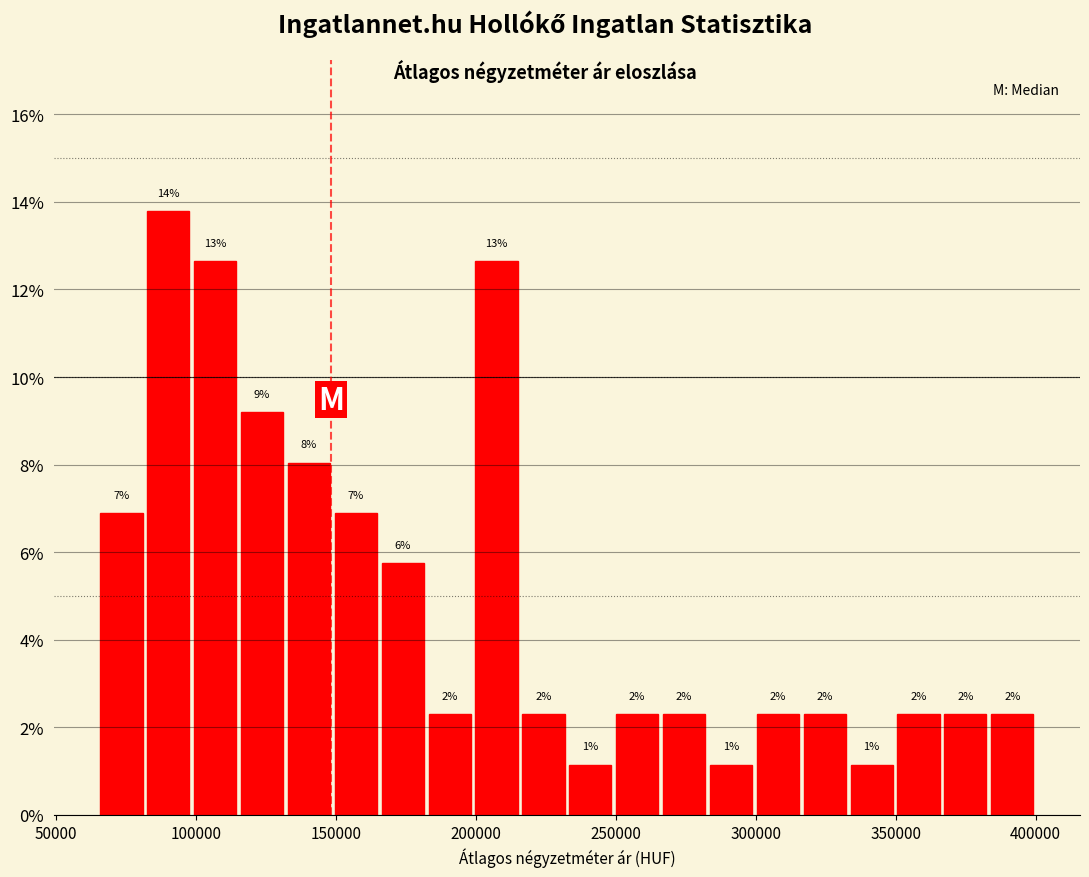

Read against the x-axis, roughly where is the centre of the tallest bar?

90000